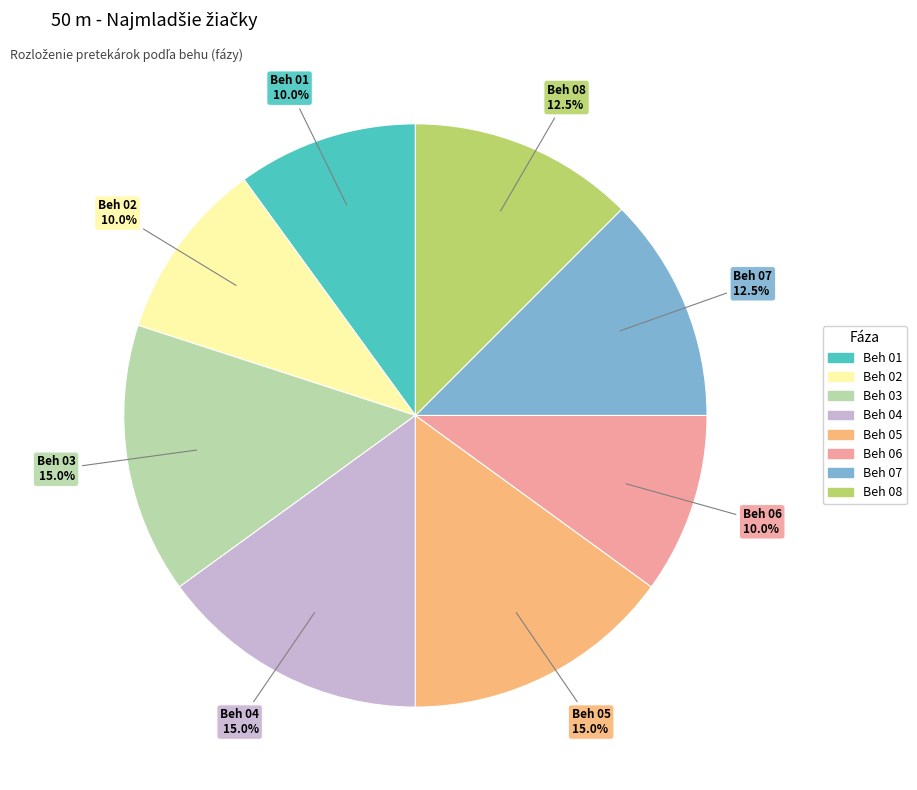

Does any single category account for the majority?

No